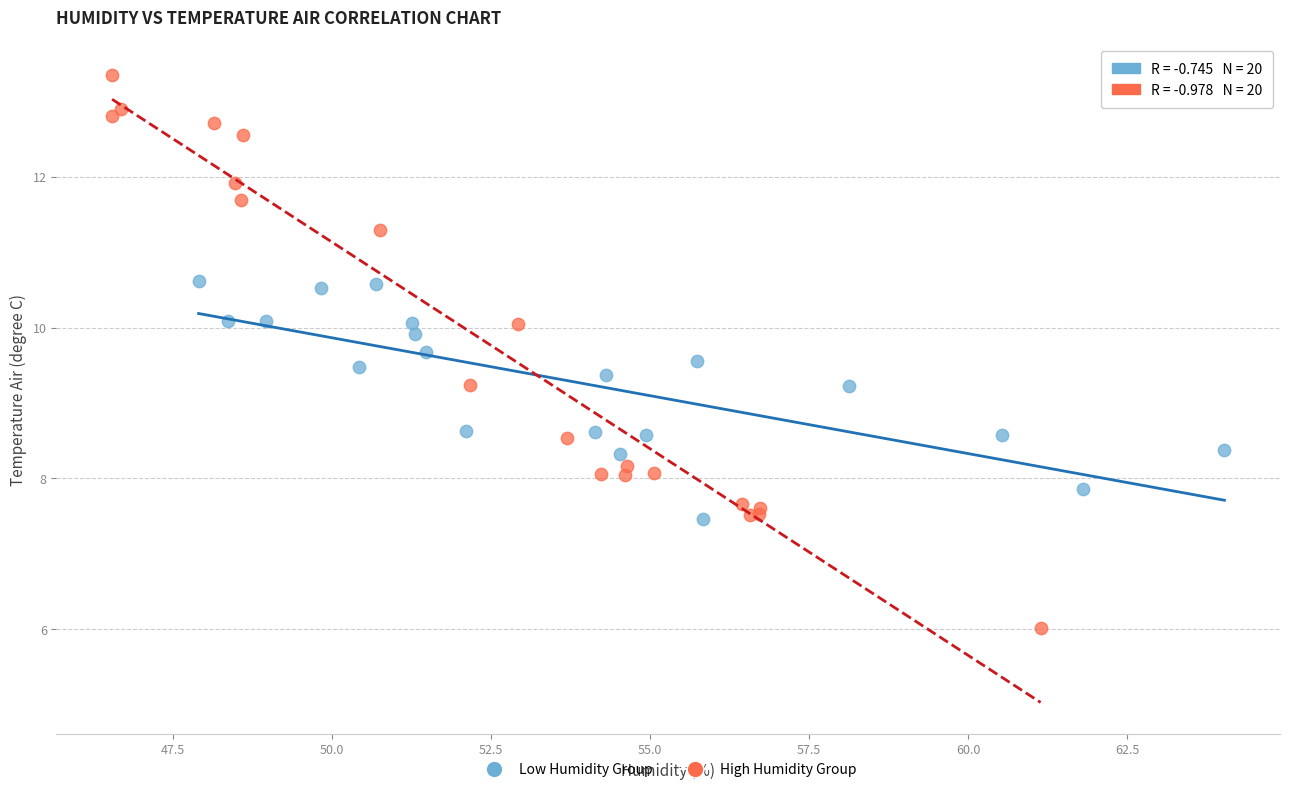

Which series has the largest Y range (max minus min)?

High Humidity Group